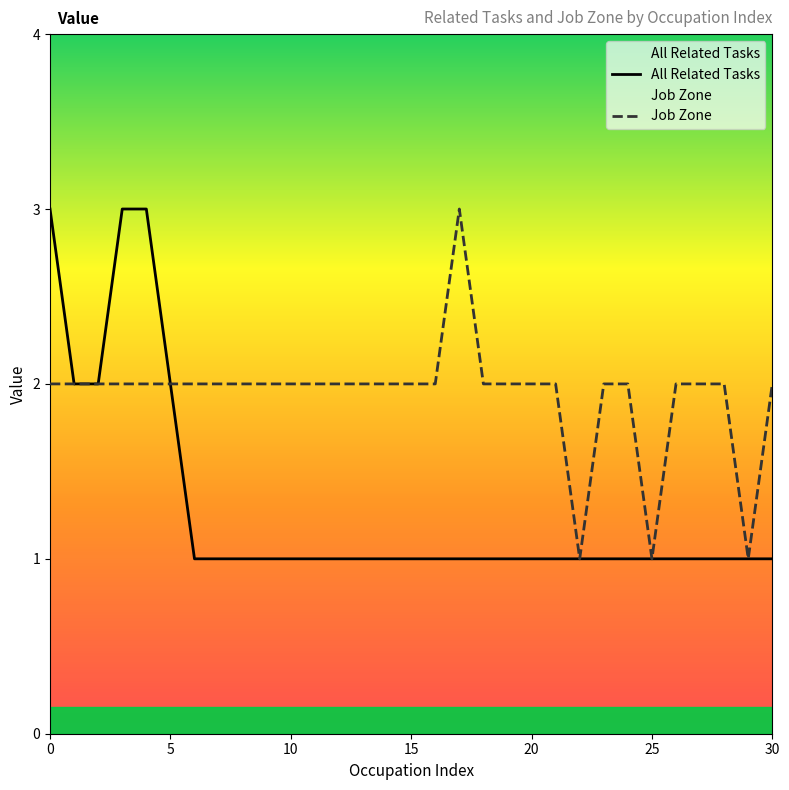

What is the maximum value for Job Zone?

3